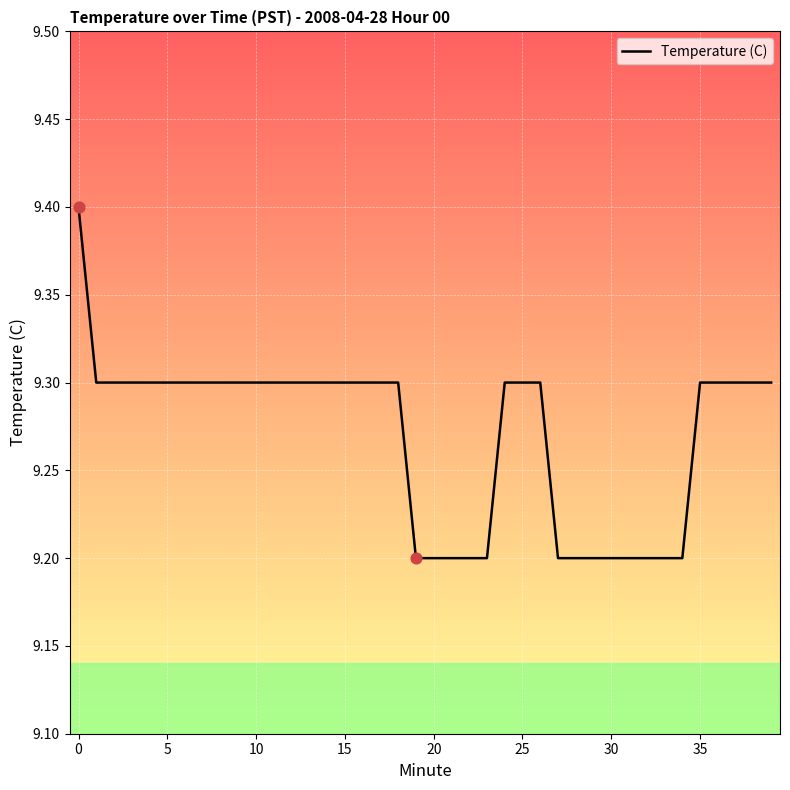

What is the smallest value displayed?

9.2